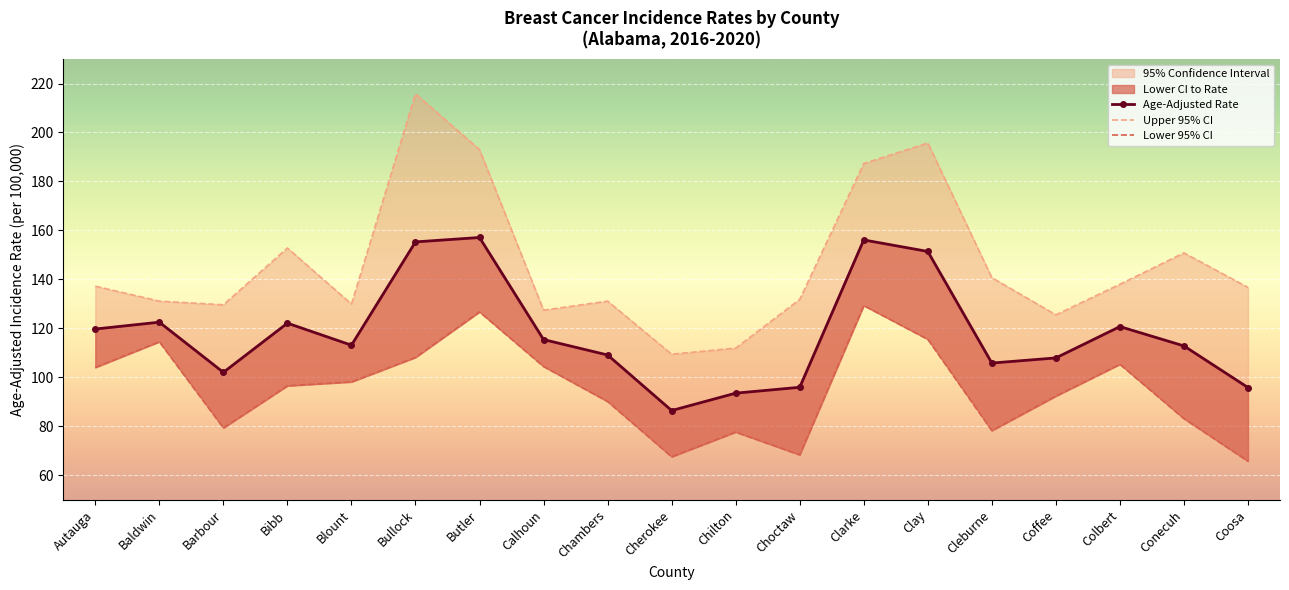

What is the difference between the Age-Adjusted Rate values at Bullock and Baldwin?

32.8